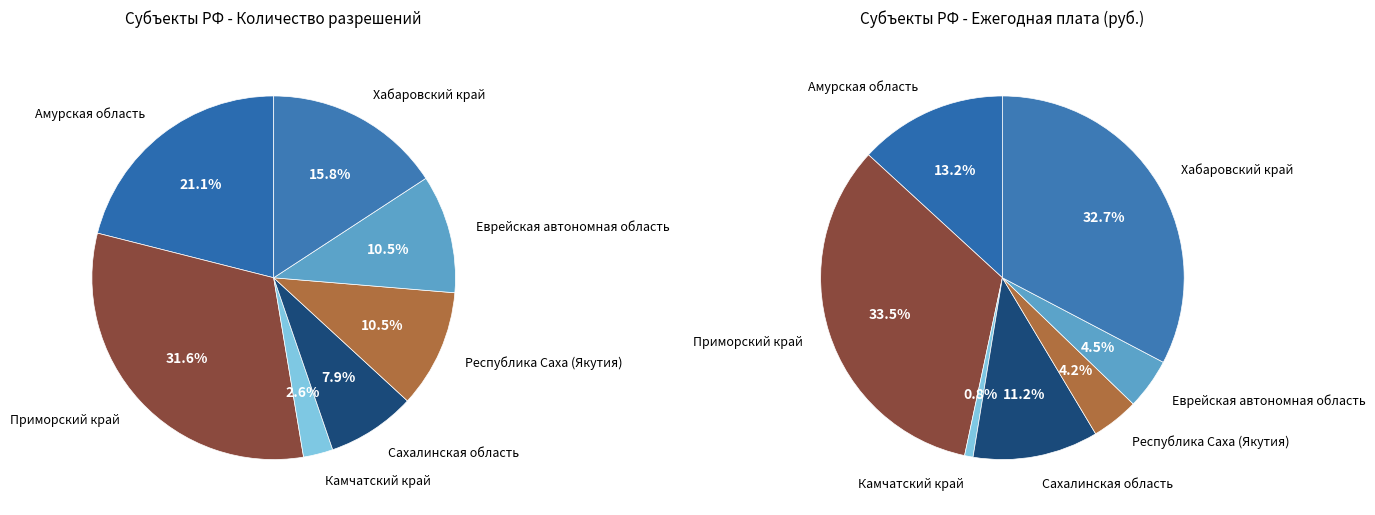

Combined, what portion of the pie is Хабаровский край and Сахалинская область?

23.7%